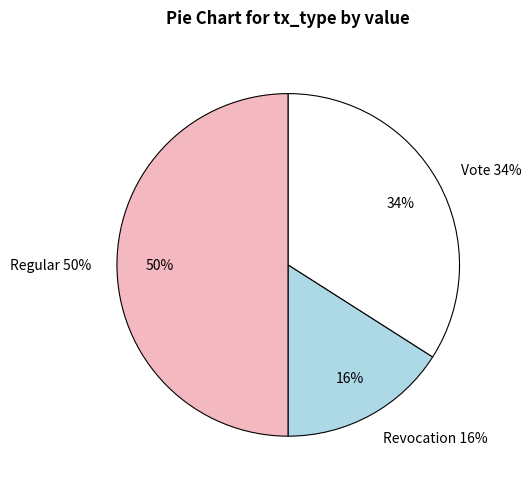

Does Vote account for over 50% of the chart?

No